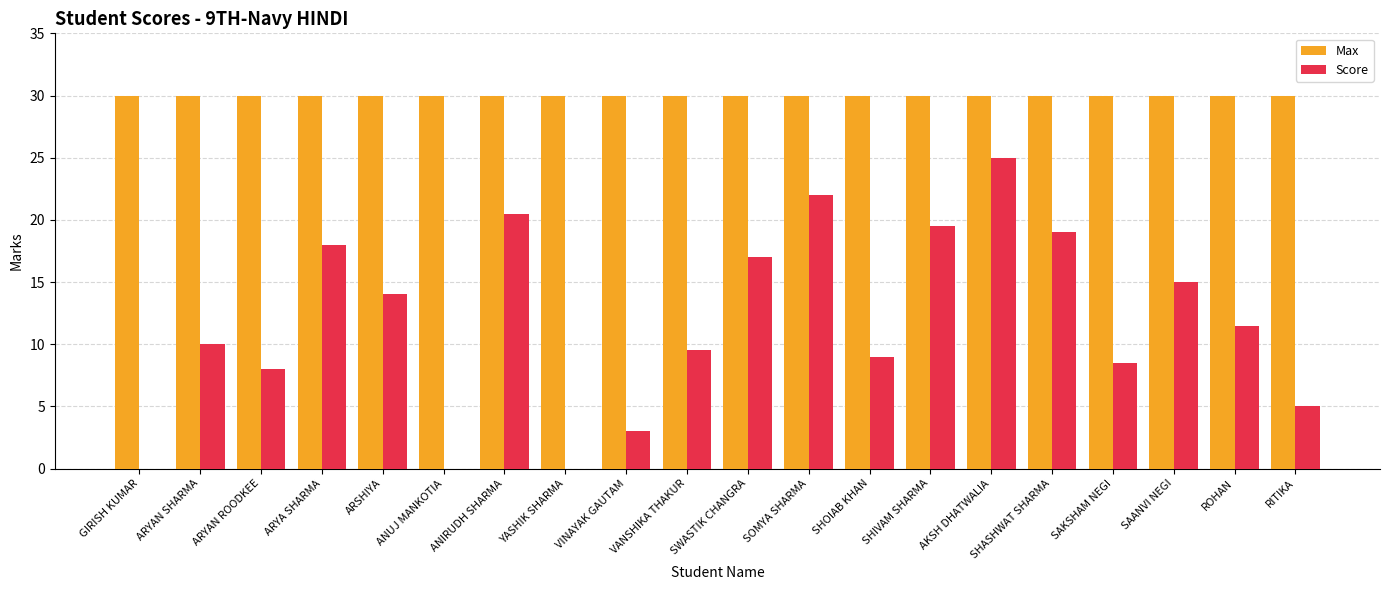

What value does the Max series have at SHIVAM SHARMA?

30.0